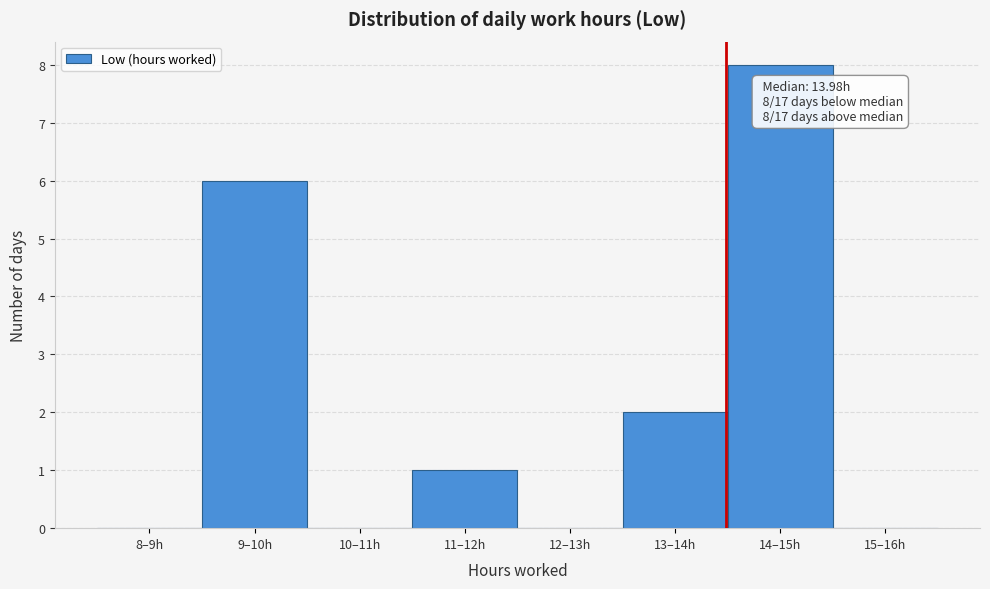

Reading left to right, what are all the values shown in this chart?

8–9h=0	9–10h=6	10–11h=0	11–12h=1	12–13h=0	13–14h=2	14–15h=8	15–16h=0